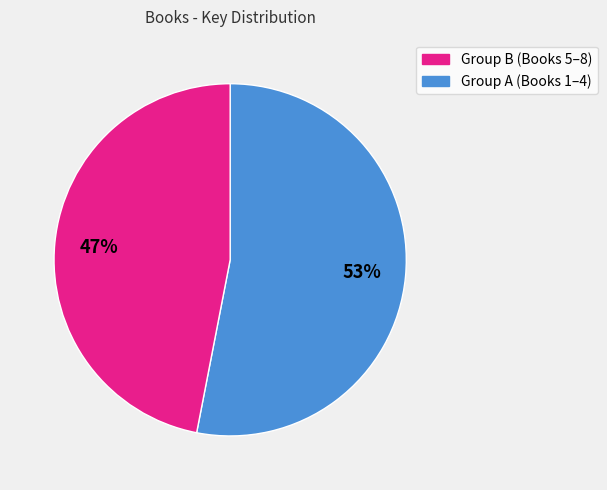

Does any single category account for the majority?

Yes